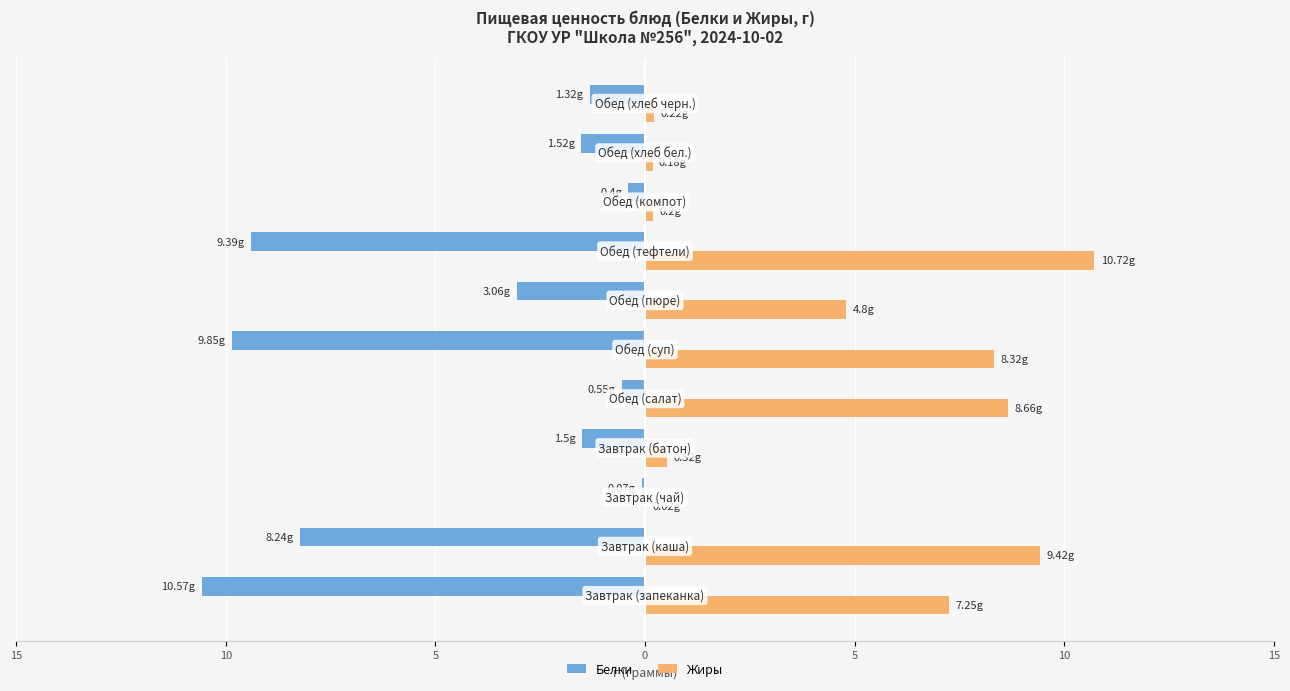

What are all the series names shown in the legend?

Белки, Жиры